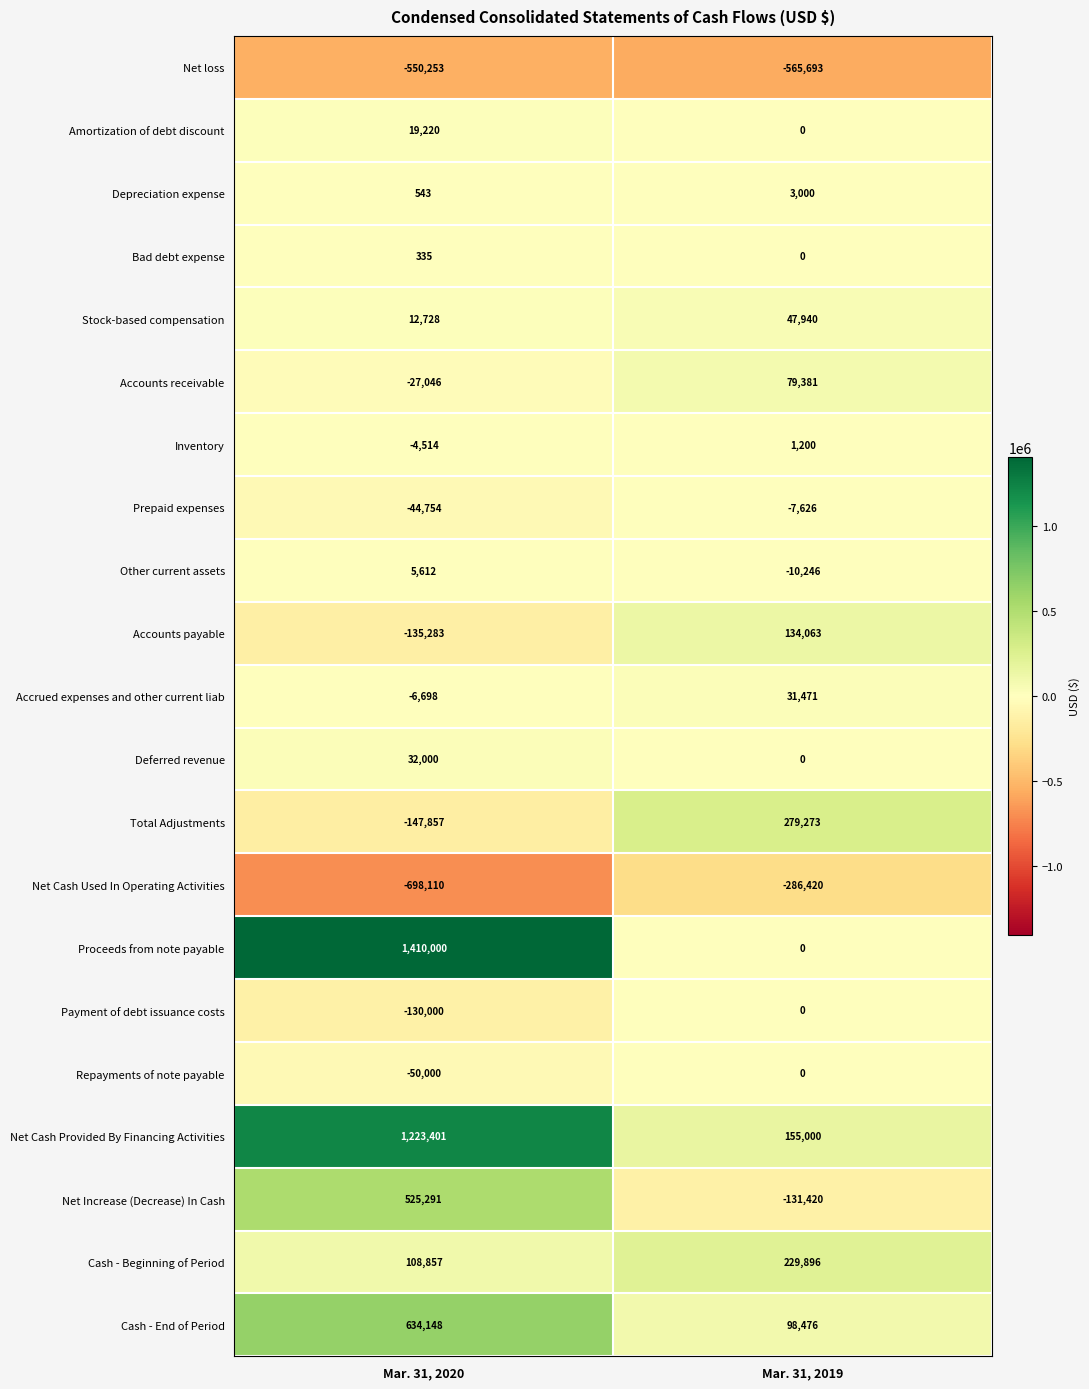

Is it true that Cash - End of Period equals 57185 at Mar. 31, 2019?

False